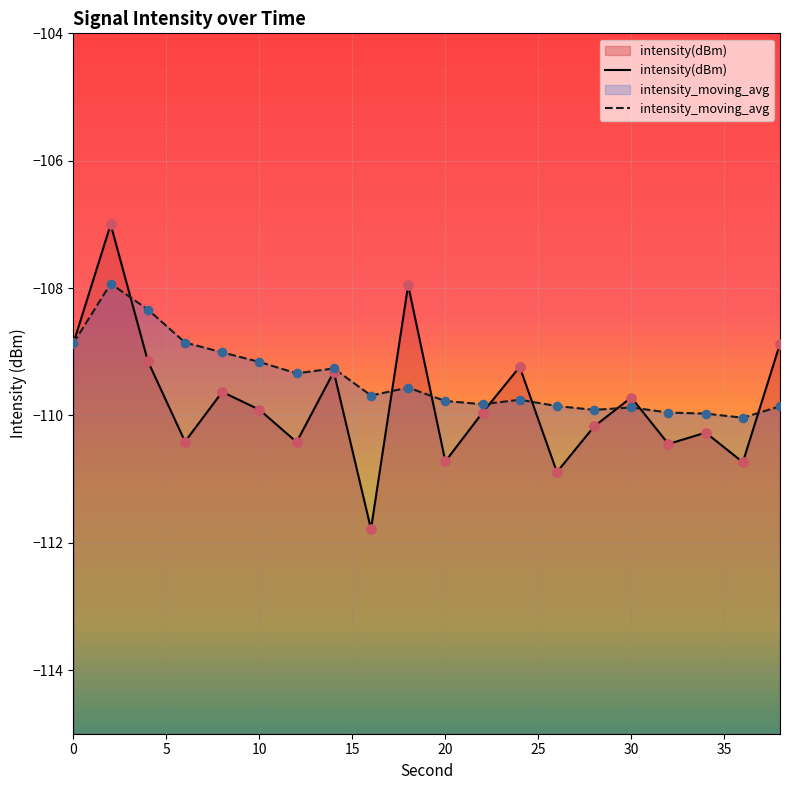

Which series reaches the maximum Y coordinate?

intensity(dBm)